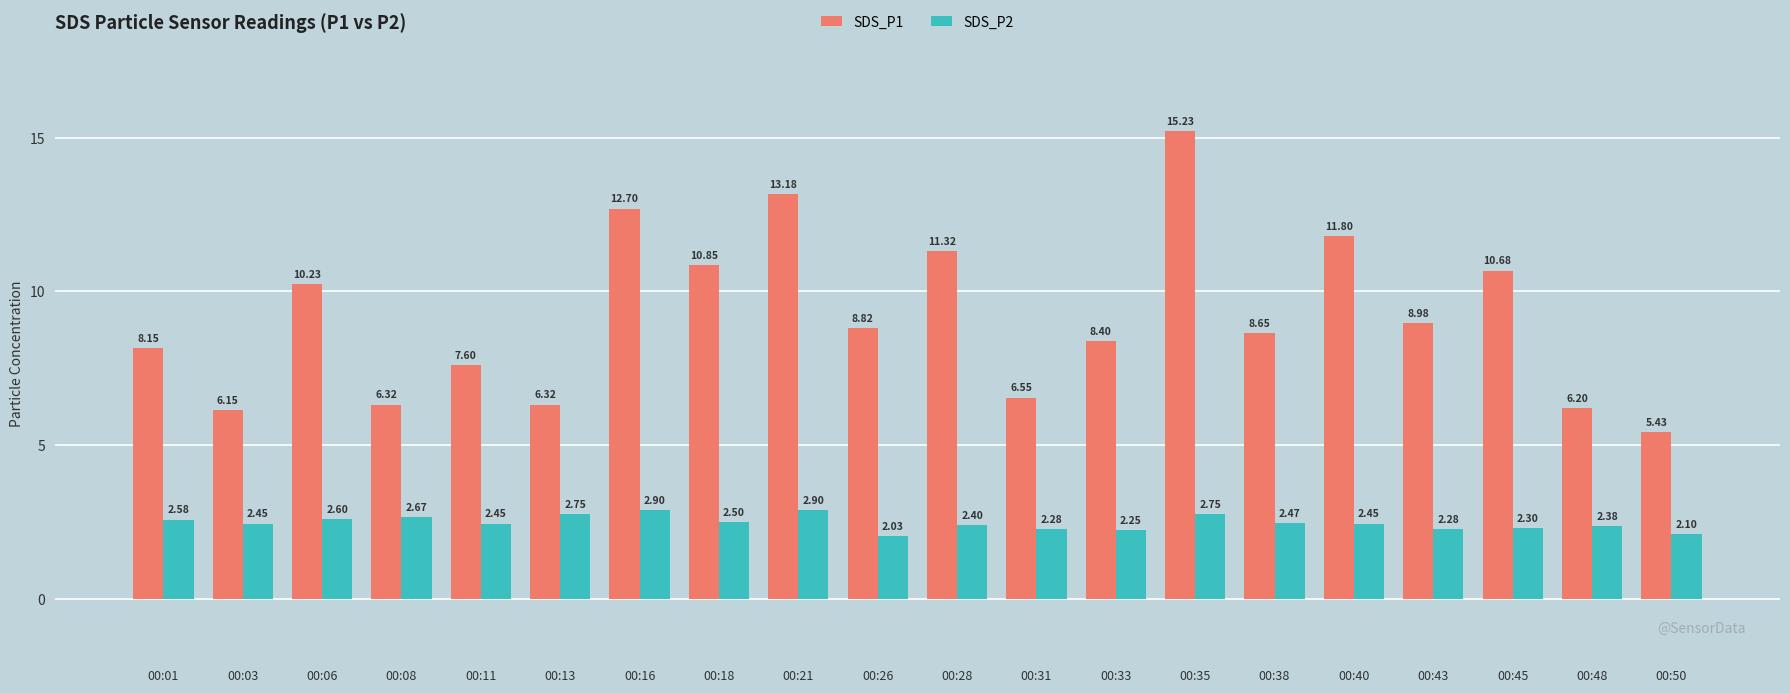

What are all the series names shown in the legend?

SDS_P1, SDS_P2